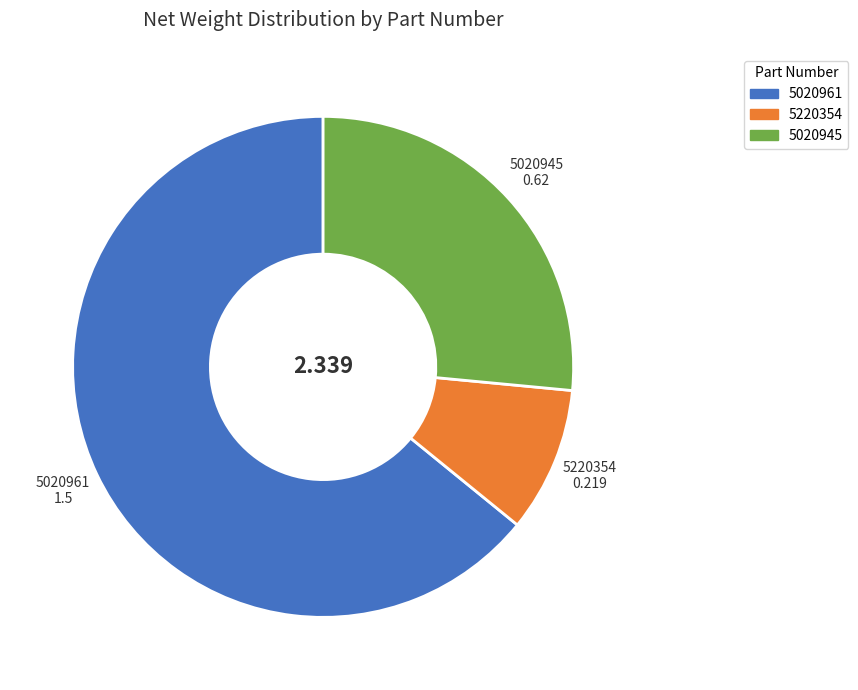

What is the ratio of the value at 5220354 to the value at 5020961?

0.1